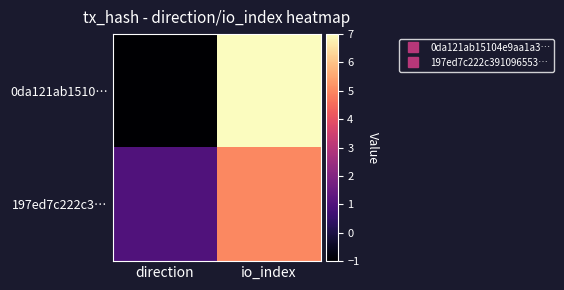

Reading left to right, transcribe all the data shown in this chart.

0da121ab1510…: direction=-1	io_index=7
197ed7c222c3…: direction=1	io_index=5